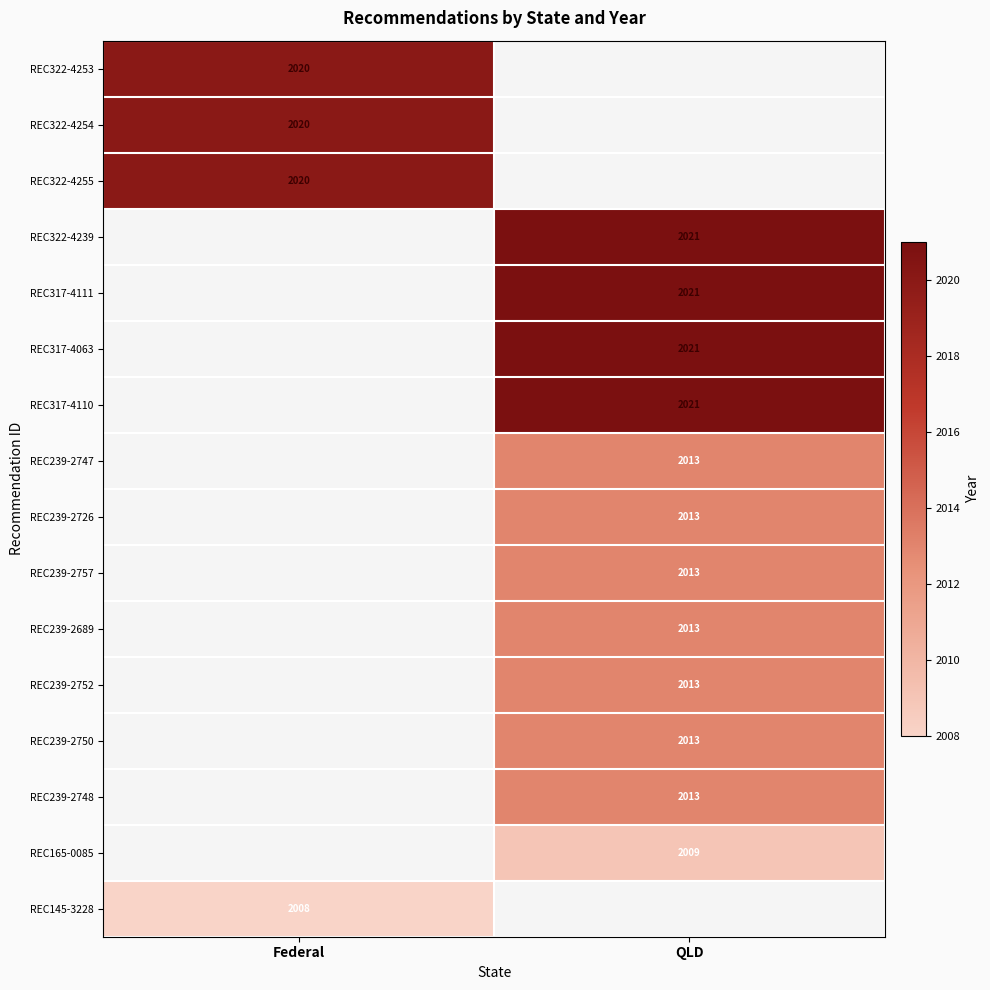

Is it true that REC239-2750 equals 467 at QLD?

False